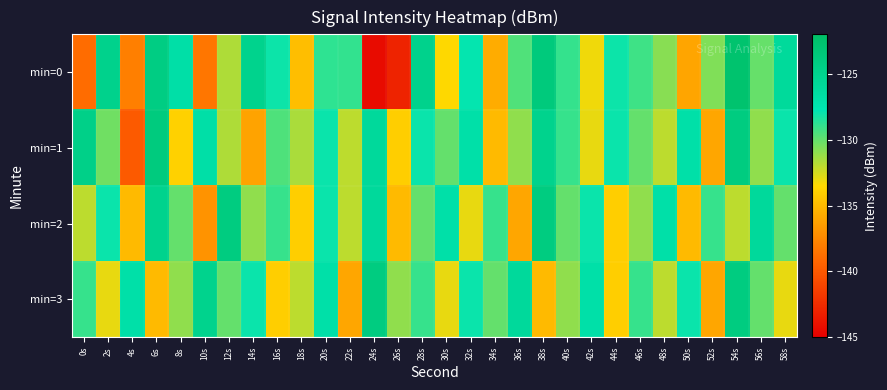

List the series in order of their peak value, lowest first.

min=2, min=3, min=1, min=0